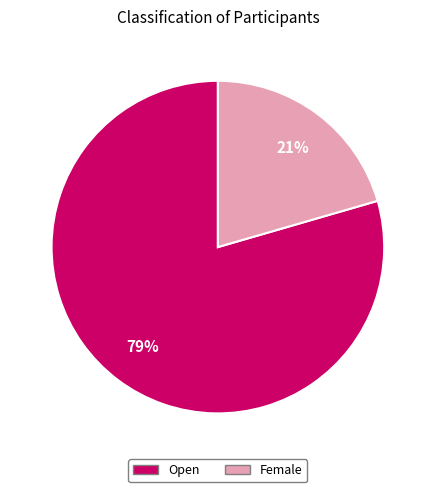

To the nearest percent, what portion does Female represent?

21%